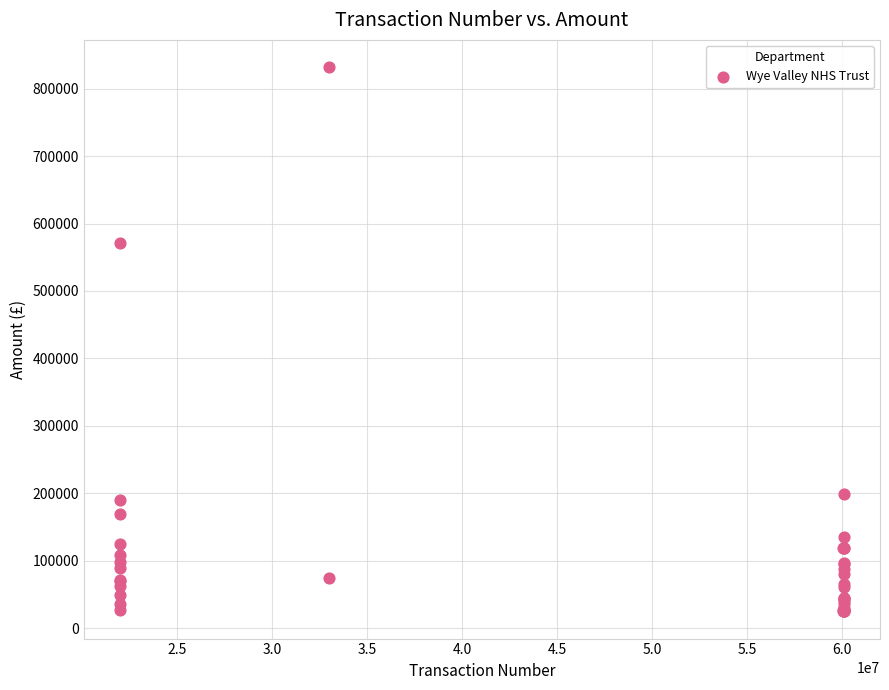

What Y value in the scatter plot is closest to 428455?

570864.2